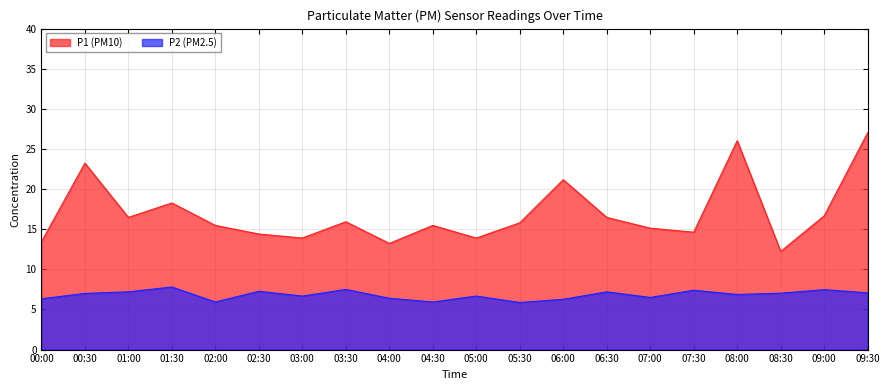

In P1, how many points are higher than both neighbors (excluding endpoints)?

6